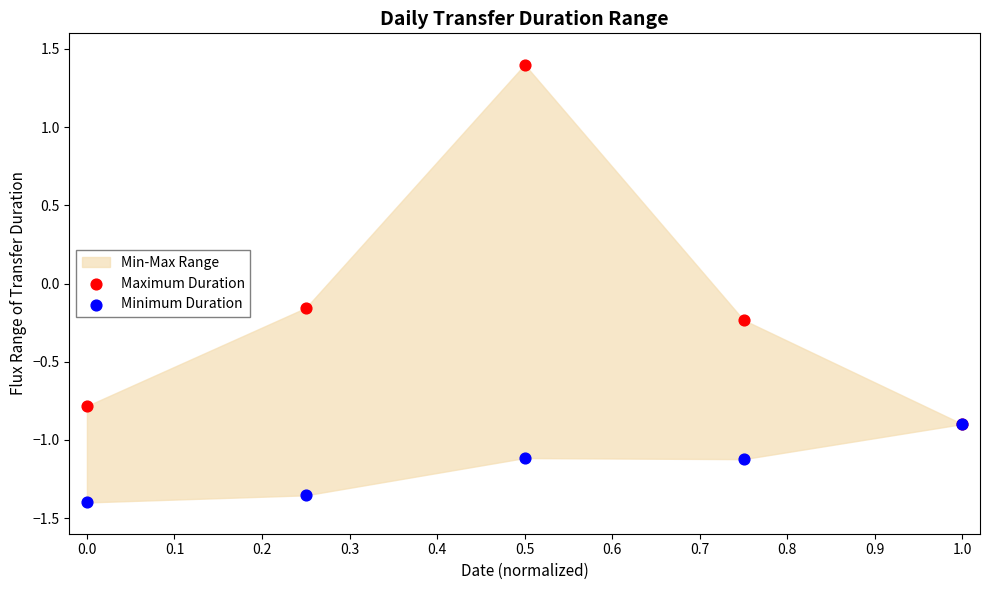

Which series has the largest Y range (max minus min)?

Maximum Duration